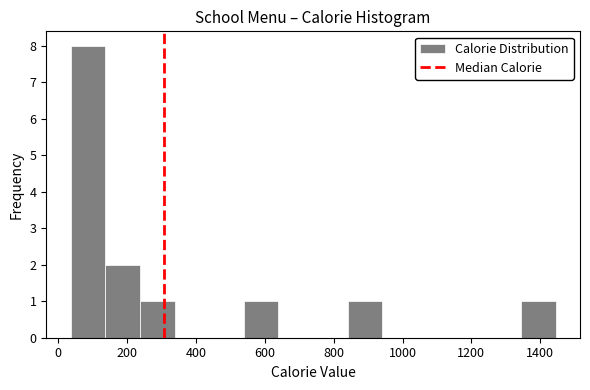

Which range on the x-axis has the tallest bar?

40 to 140